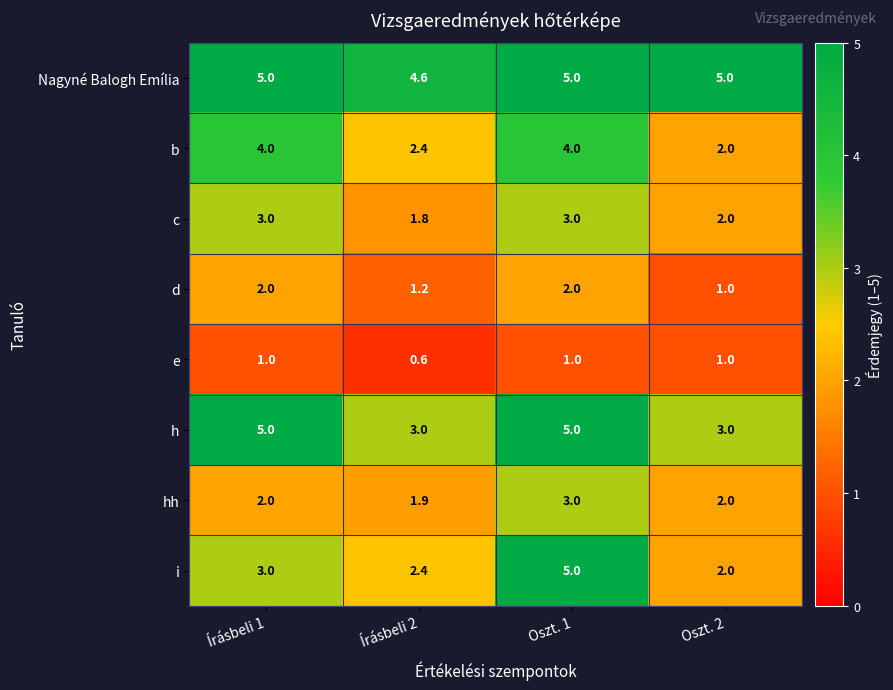

True or false: d has a value of 2.9 at Oszt. 1.

False